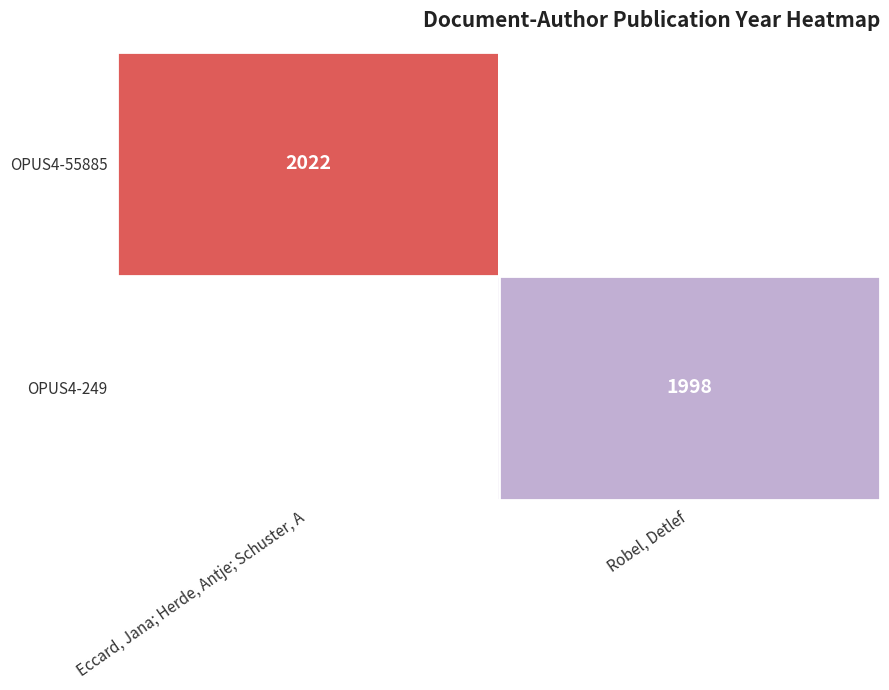

The OPUS4-55885 series shows 2022 at Eccard, Jana; Herde, Antje; Schuster, A. True or false?

True